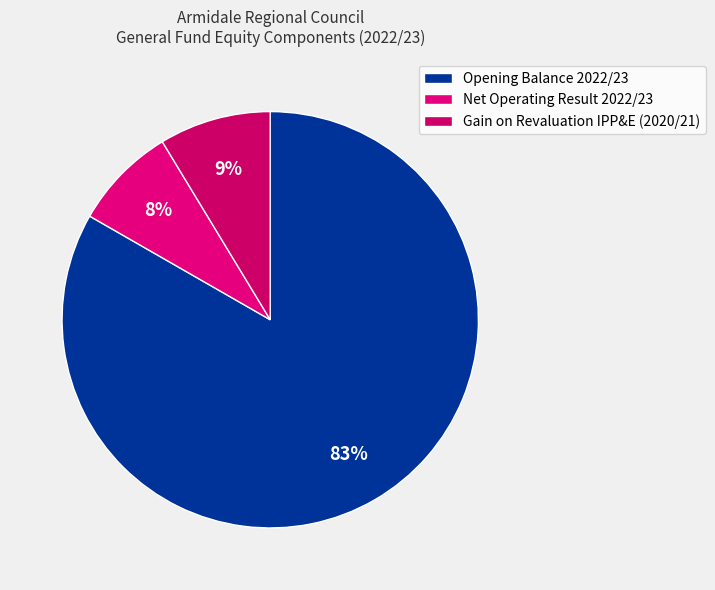

Which slice represents more than half of the pie?

Opening Balance 2022/23